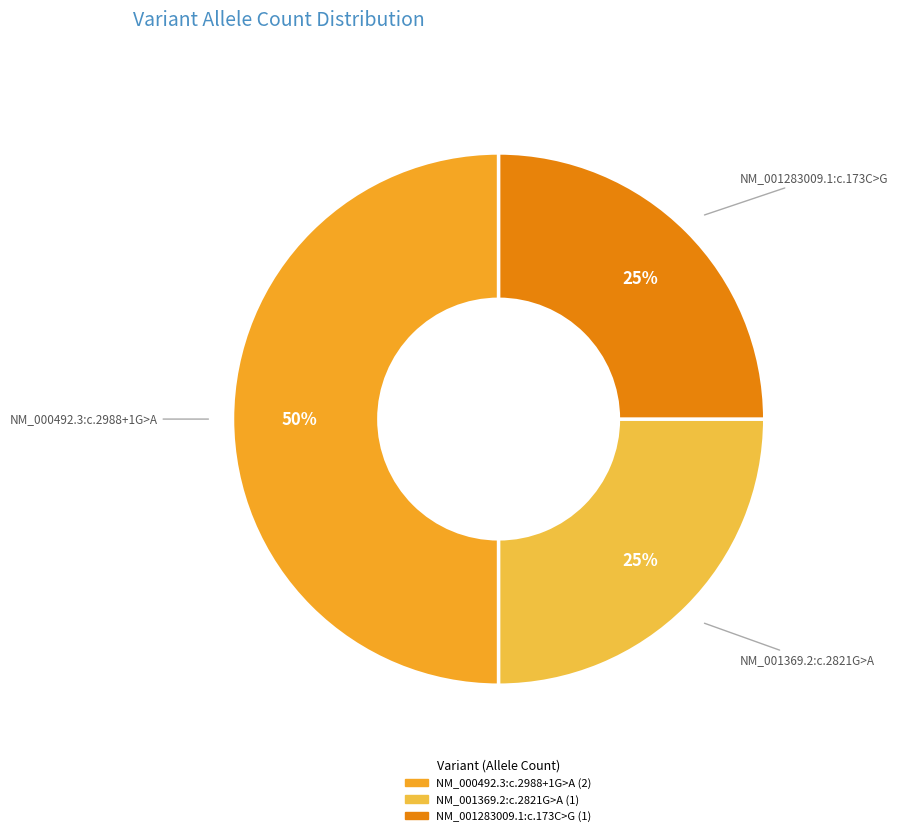

Do NM_000492.3:c.2988+1G>A and NM_001283009.1:c.173C>G together represent more than half of the pie?

Yes